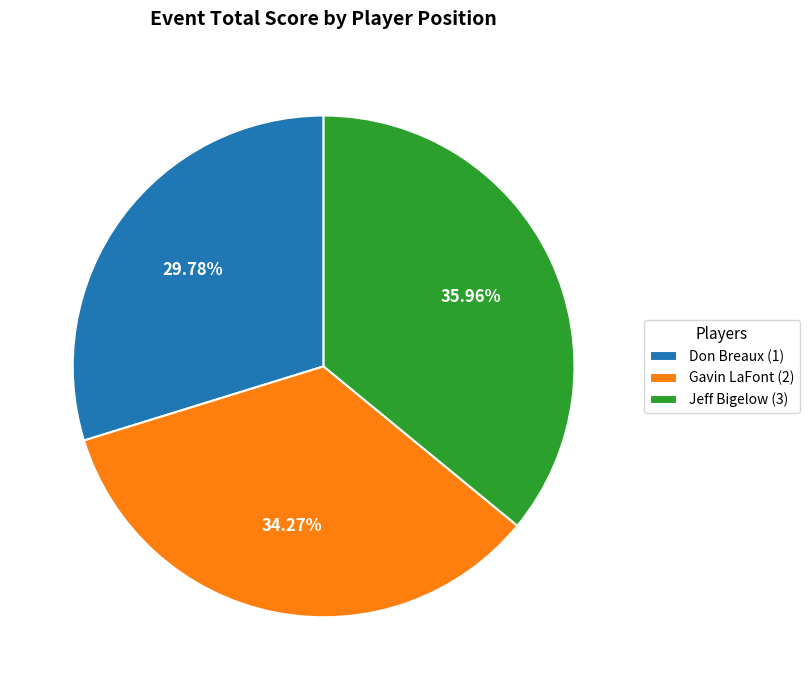

Which has a higher value, Don Breaux (1) or Jeff Bigelow (3)?

Jeff Bigelow (3)